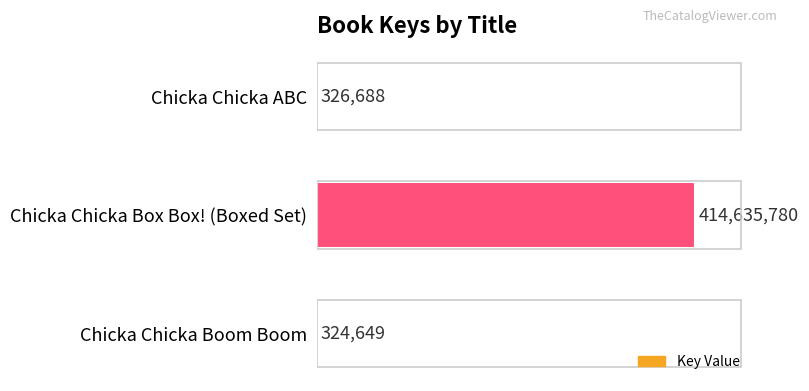

Which label corresponds to the largest value in the chart?

Chicka Chicka Box Box! (Boxed Set)